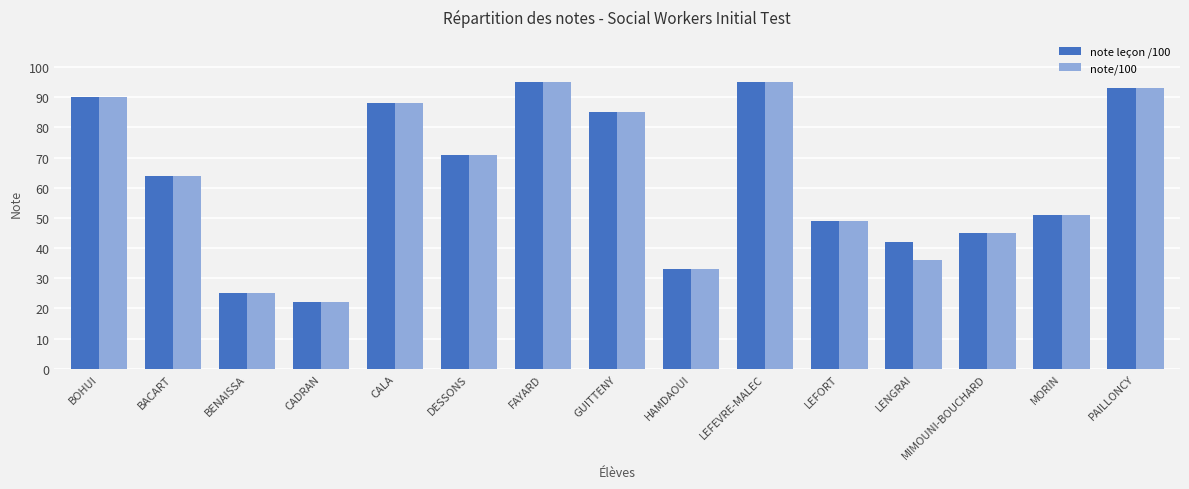

What is the label of the 13th bar from the left?

MIMOUNI-BOUCHARD